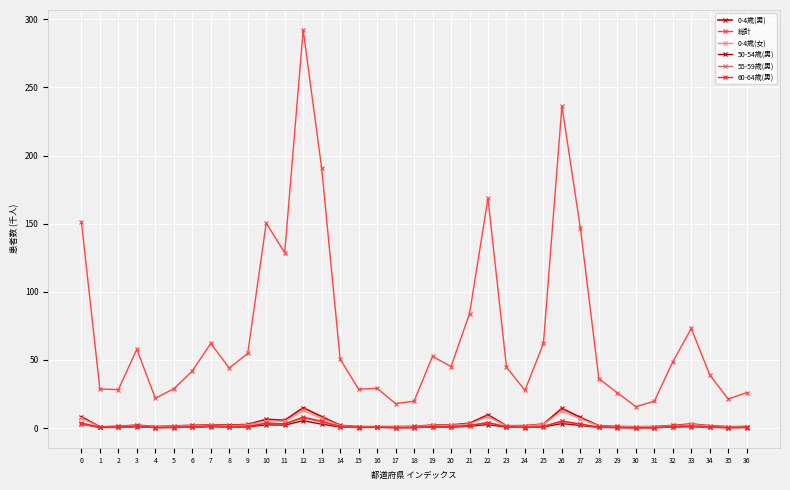

Count the number of categories in the chart.

37